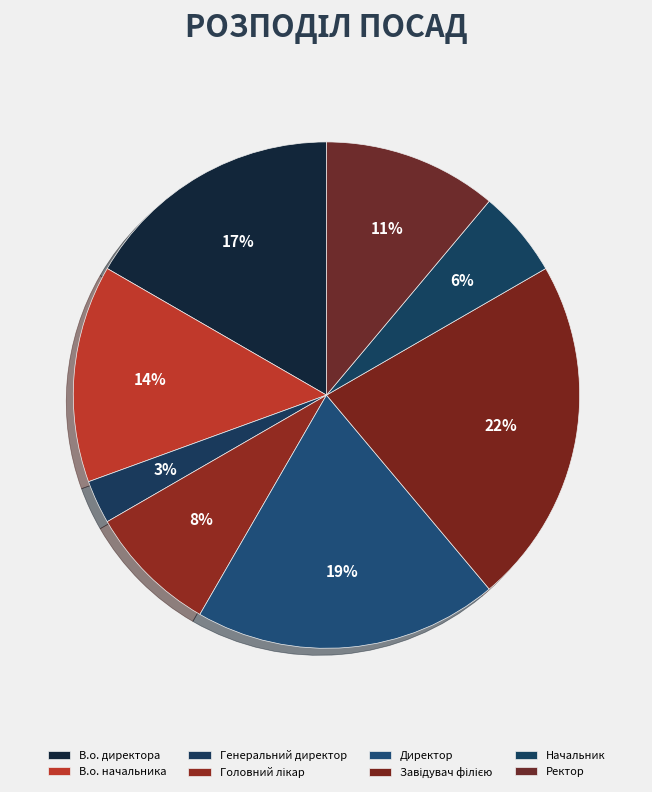

Does Начальник account for over 50% of the chart?

No